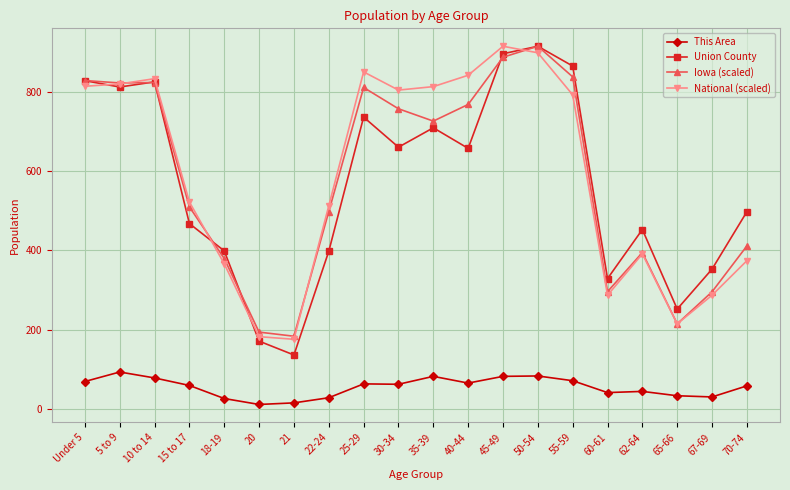

What is the difference between the maximum and minimum values in the This Area series?

82.0